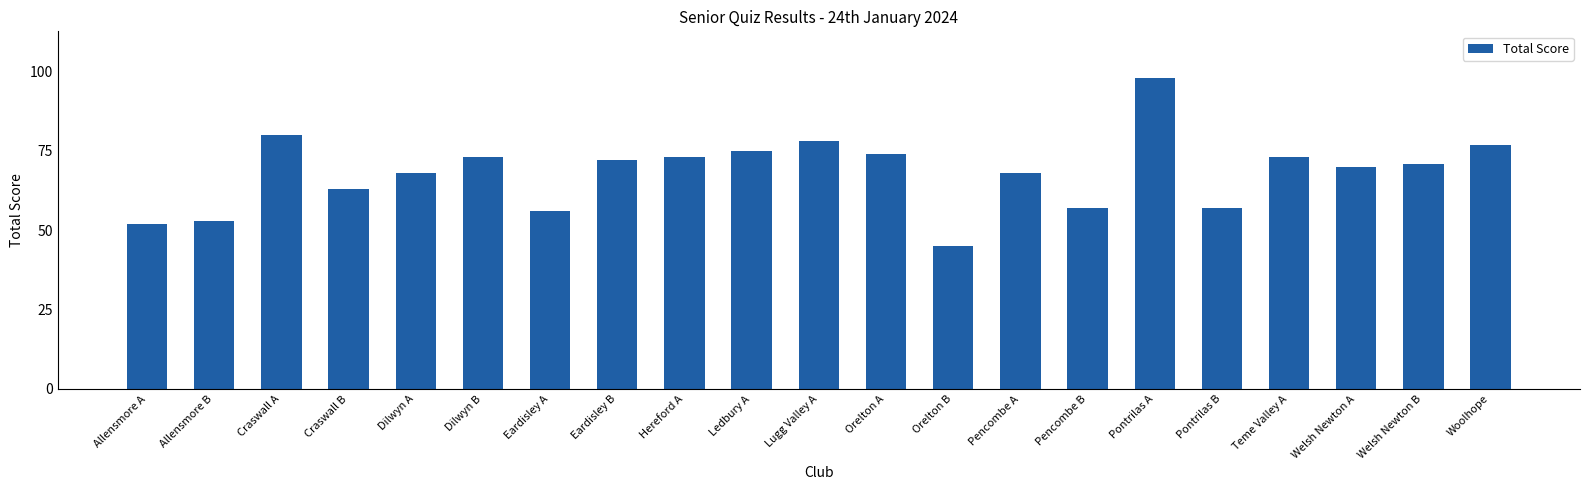

What position from the left is Welsh Newton B?

20